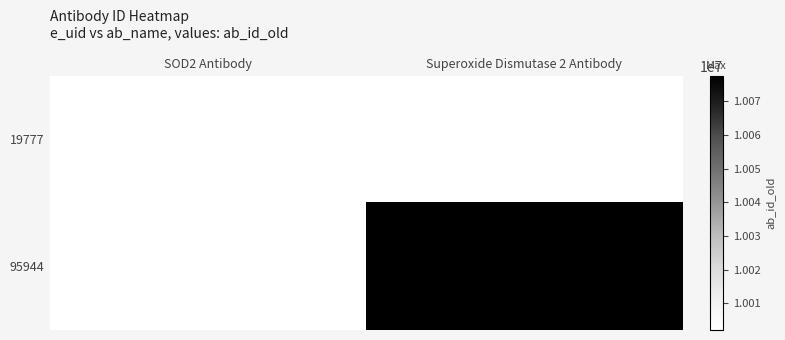

At how many categories does at least one series exceed 10002273?

1